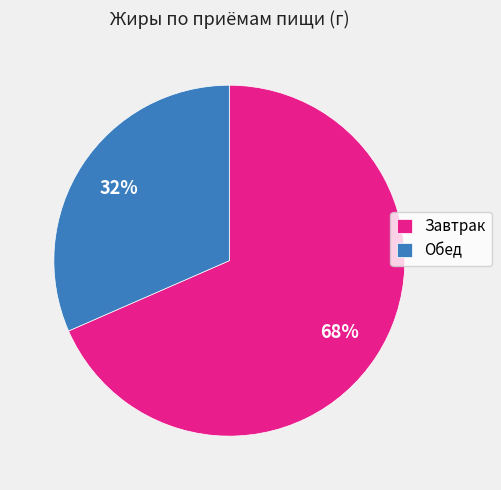

Do Завтрак and Обед together represent more than half of the pie?

Yes